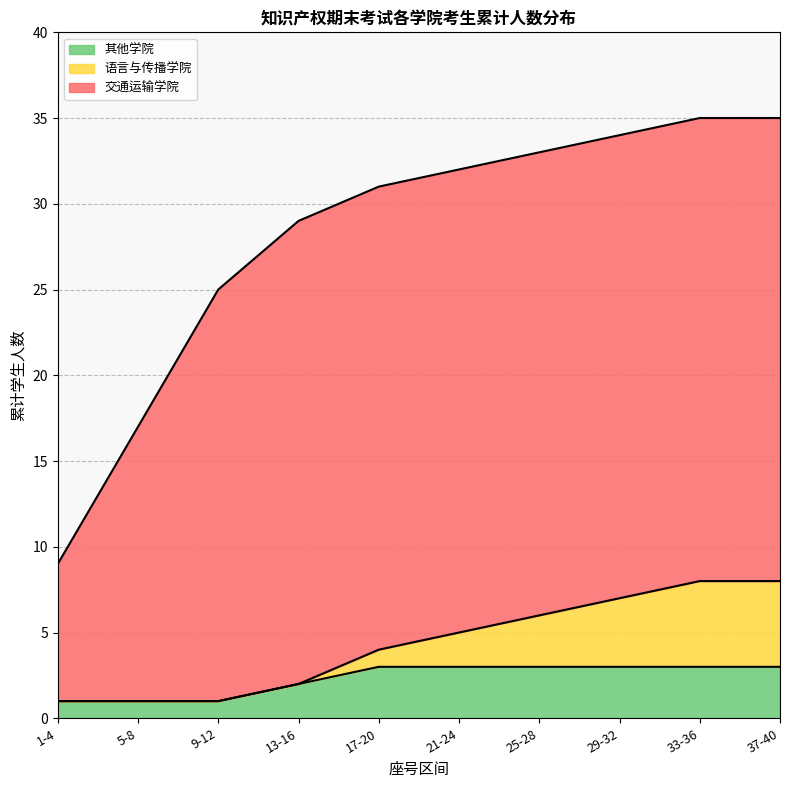

True or false: 语言与传播学院 has a value of 6 at 7.

True